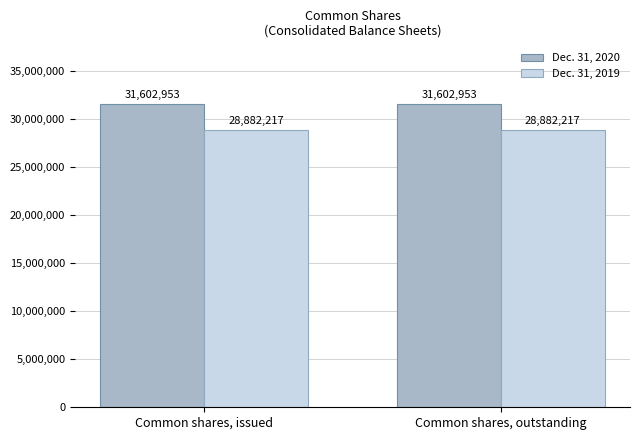

What is the label of the 2nd bar from the left?

Common shares, outstanding